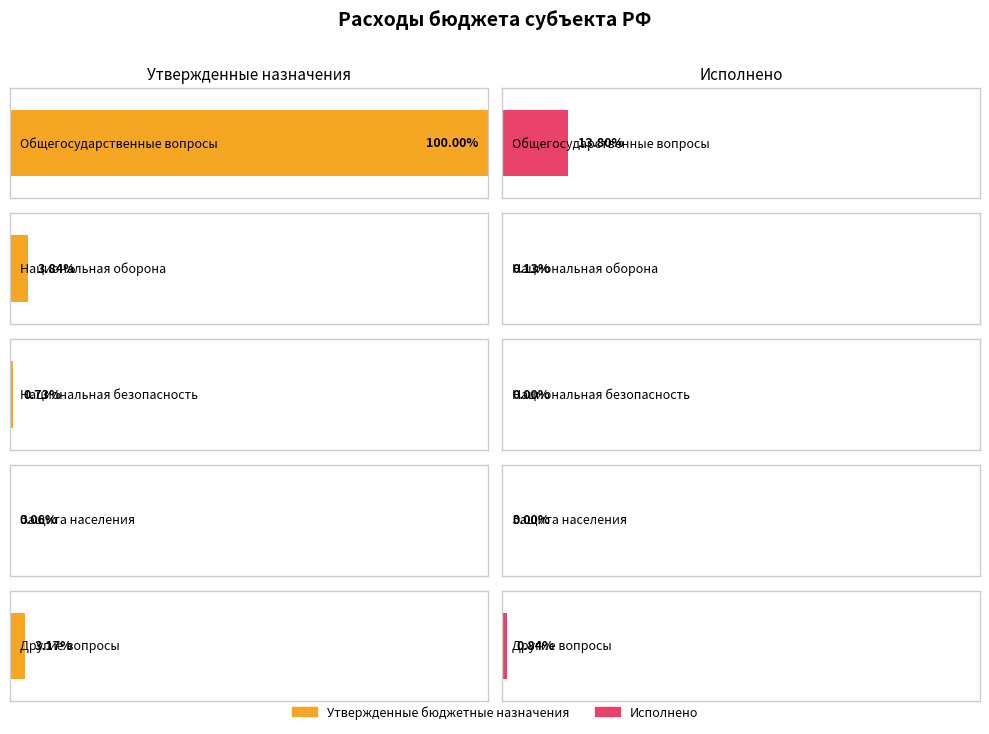

How many bars are there in each group?

2